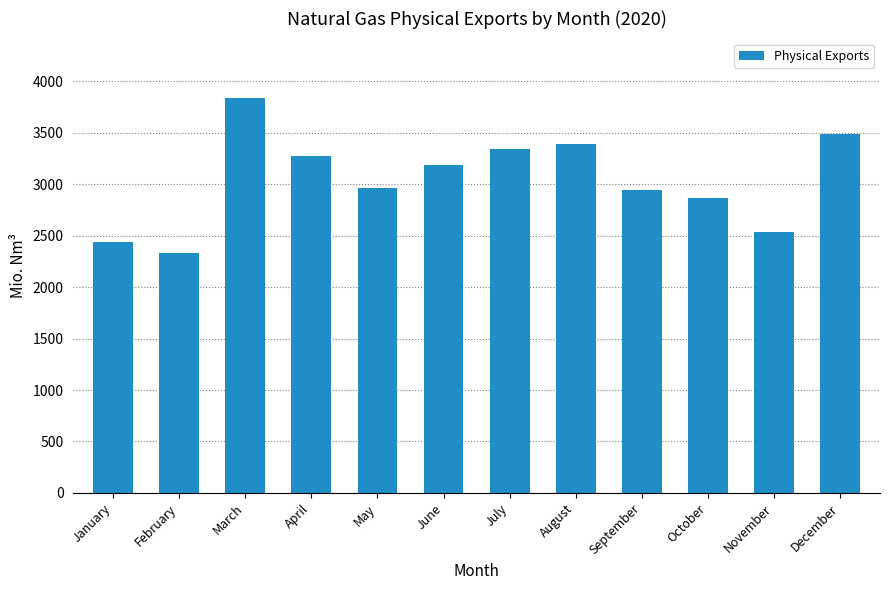

The value at December is 3490.3. True or false?

True